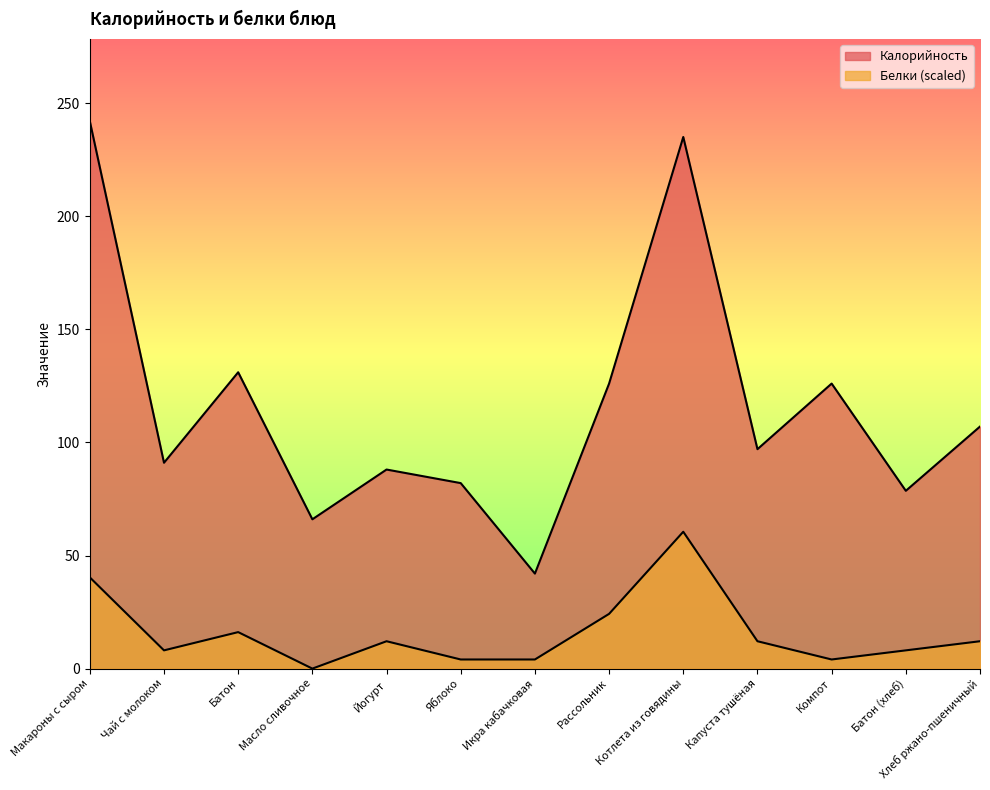

In Калорийность, how many points are higher than both neighbors (excluding endpoints)?

4